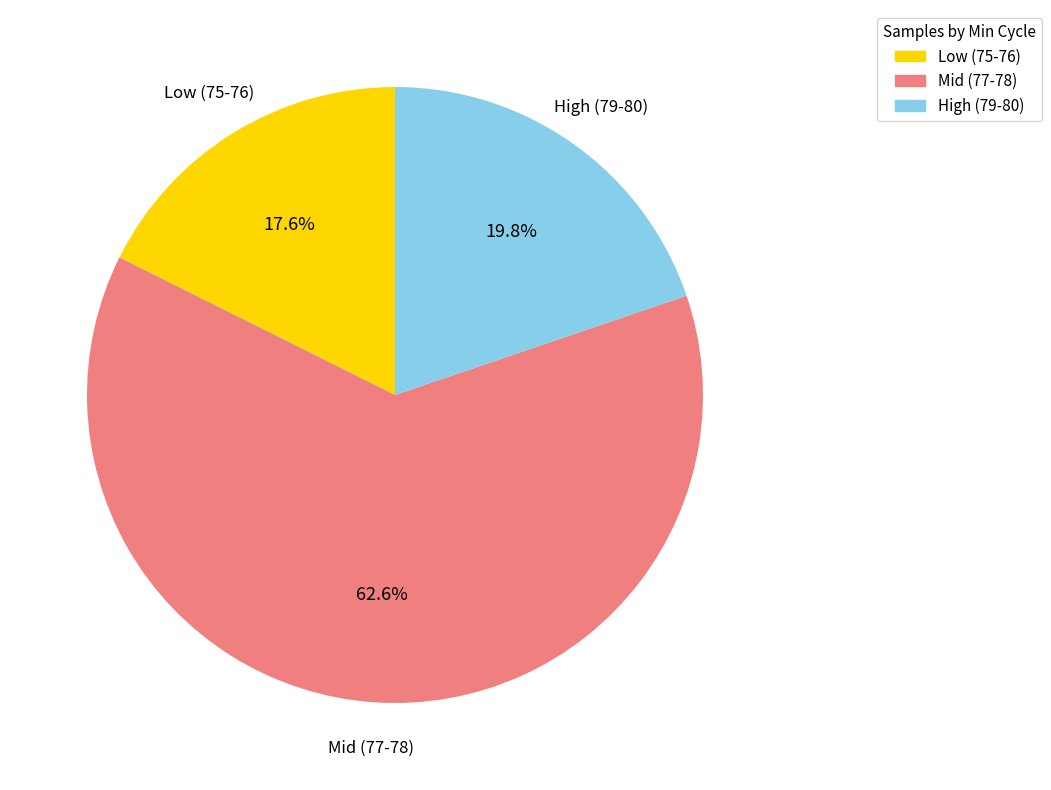

Does High (79-80) represent more than half of the total?

No